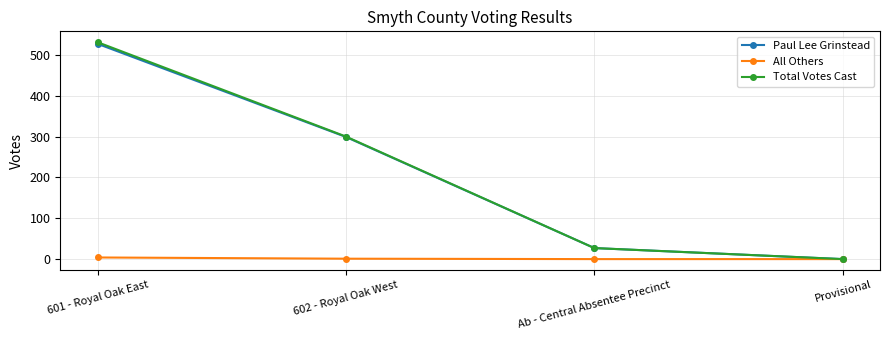

At how many categories does at least one series exceed 325?

1